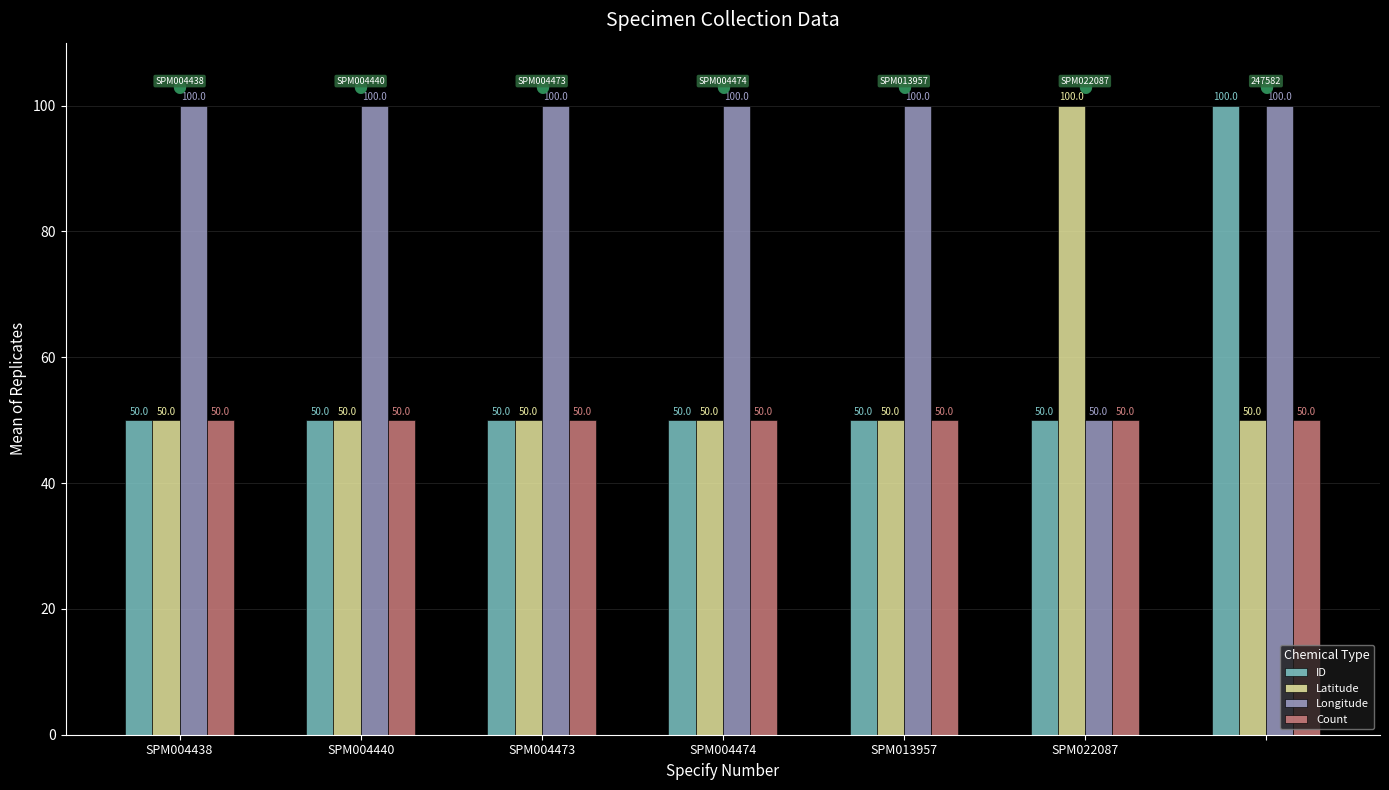

What is the maximum value for Longitude?

100.0